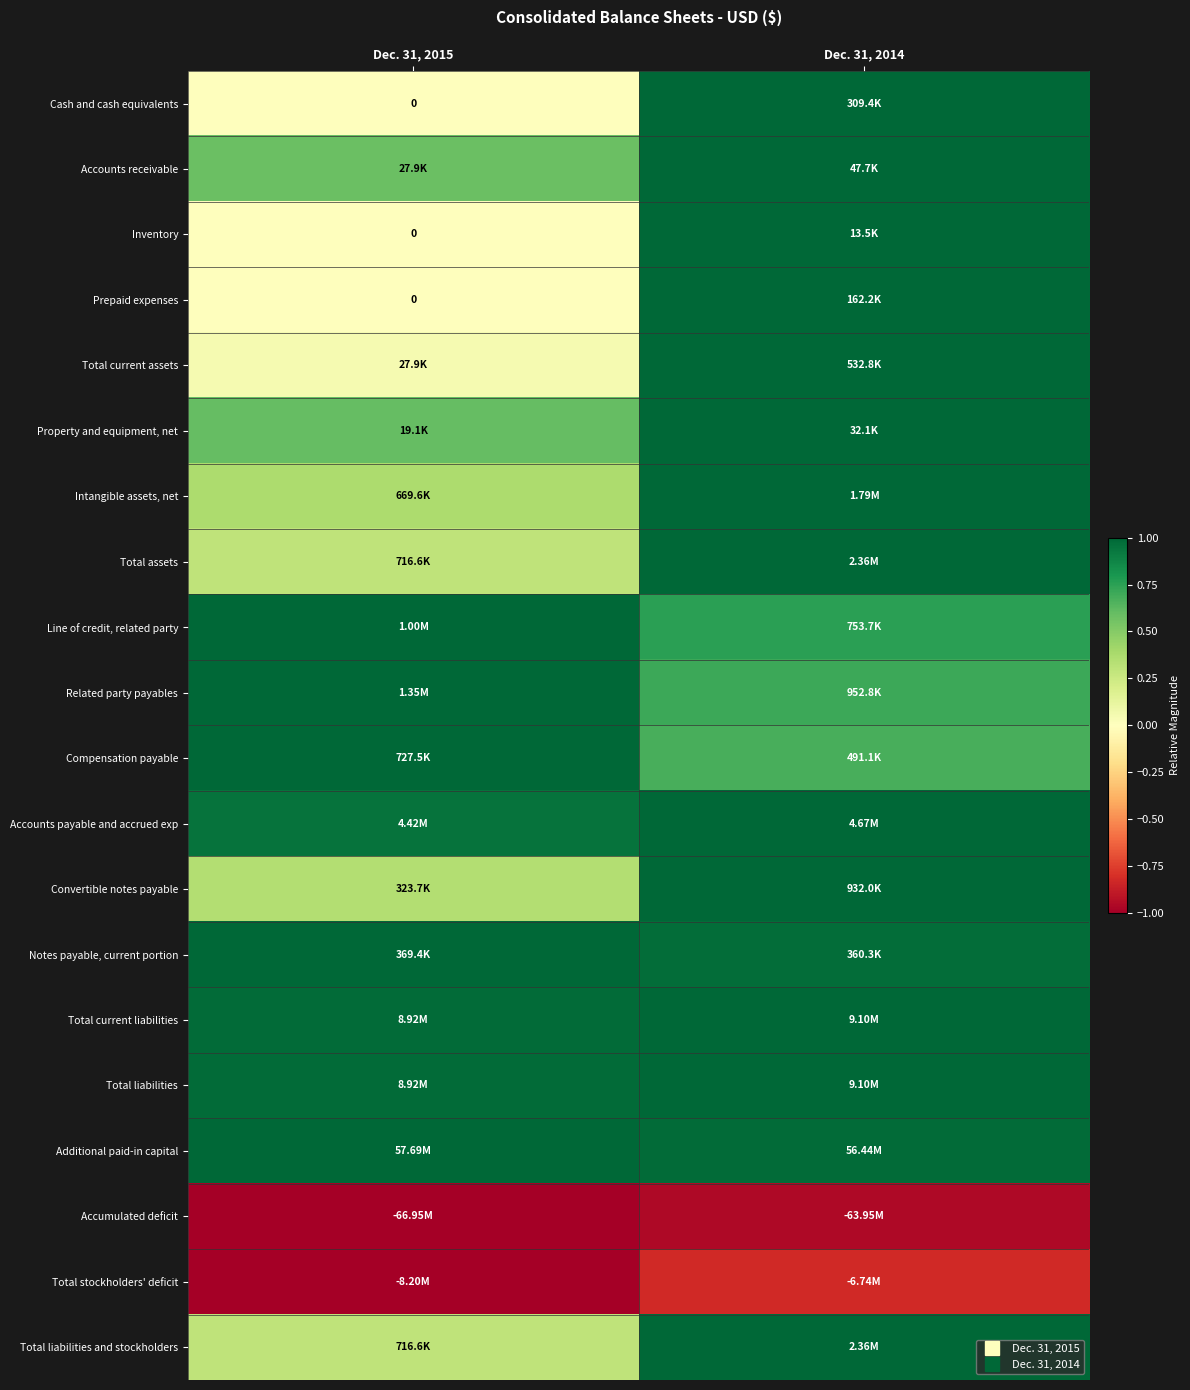

Is it true that Convertible notes payable equals 0.1 at Dec. 31, 2015?

False